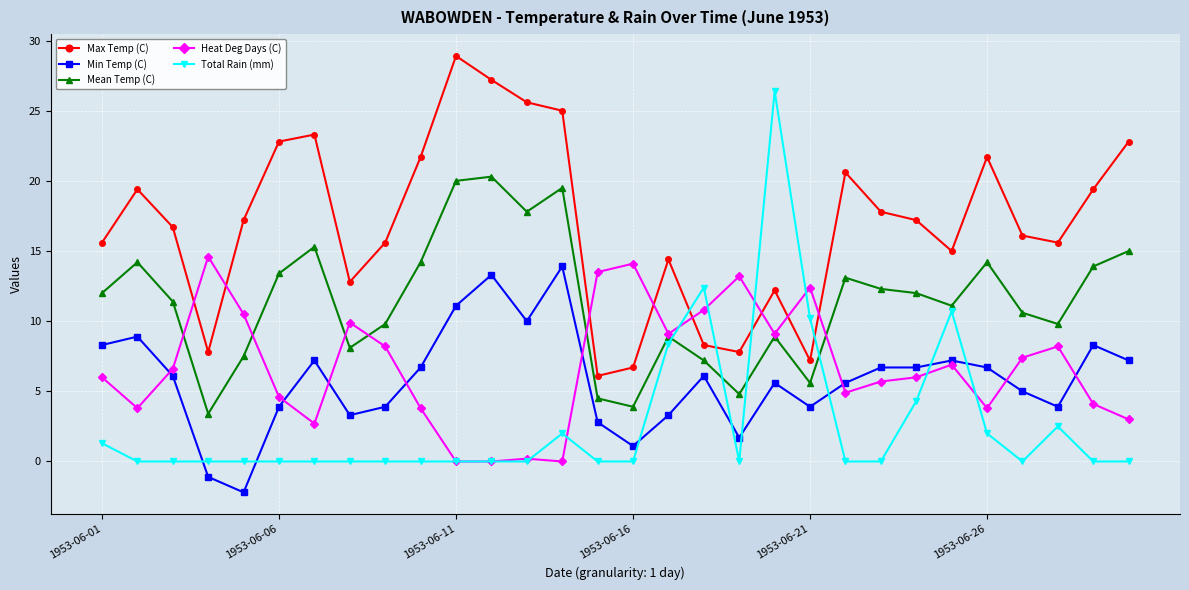

Reading left to right, what are all the values shown in this chart?

Max Temp (C): 15.6	19.4	16.7	7.8	17.2	22.8	23.3	12.8	15.6	21.7	28.9	27.2	25.6	25.0	6.1	6.7	14.4	8.3	7.8	12.2	7.2	20.6	17.8	17.2	15.0	21.7	16.1	15.6	19.4	22.8
Min Temp (C): 8.3	8.9	6.1	-1.1	-2.2	3.9	7.2	3.3	3.9	6.7	11.1	13.3	10.0	13.9	2.8	1.1	3.3	6.1	1.7	5.6	3.9	5.6	6.7	6.7	7.2	6.7	5.0	3.9	8.3	7.2
Mean Temp (C): 12.0	14.2	11.4	3.4	7.5	13.4	15.3	8.1	9.8	14.2	20.0	20.3	17.8	19.5	4.5	3.9	8.9	7.2	4.8	8.9	5.6	13.1	12.3	12.0	11.1	14.2	10.6	9.8	13.9	15.0
Heat Deg Days (C): 6.0	3.8	6.6	14.6	10.5	4.6	2.7	9.9	8.2	3.8	0.0	0.0	0.2	0.0	13.5	14.1	9.1	10.8	13.2	9.1	12.4	4.9	5.7	6.0	6.9	3.8	7.4	8.2	4.1	3.0
Total Rain (mm): 1.3	0.0	0.0	0.0	0.0	0.0	0.0	0.0	0.0	0.0	0.0	0.0	0.0	2.0	0.0	0.0	8.4	12.4	0.0	26.4	10.2	0.0	0.0	4.3	10.7	2.0	0.0	2.5	0.0	0.0